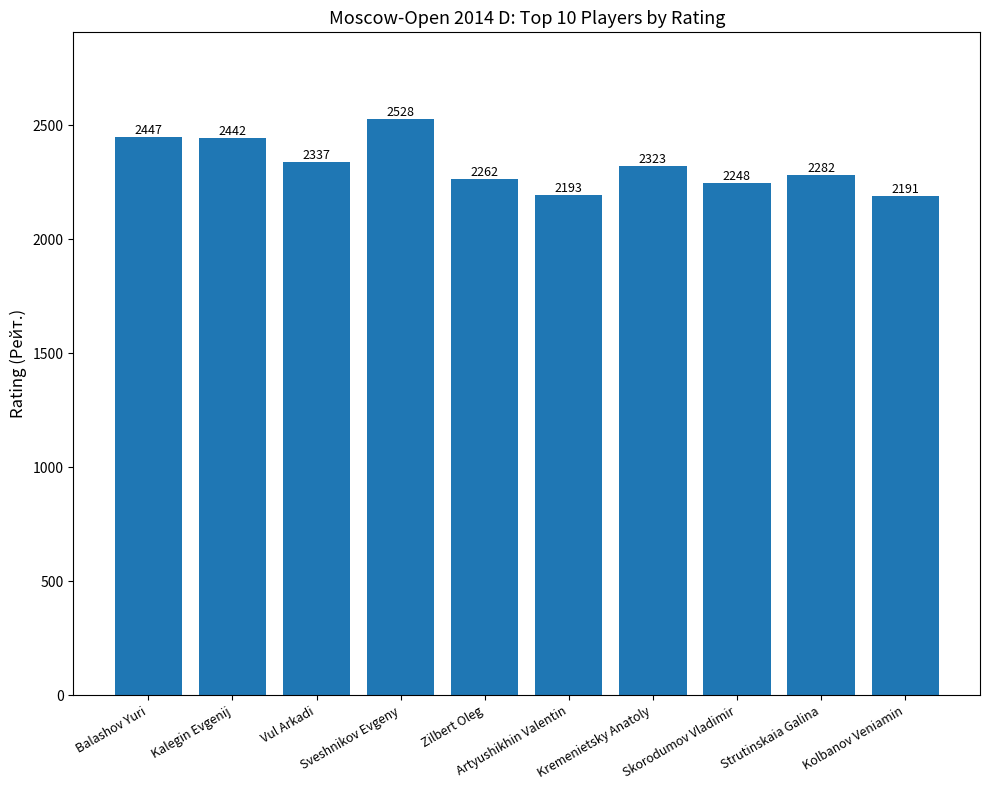

How many distinct data groups are displayed?

1